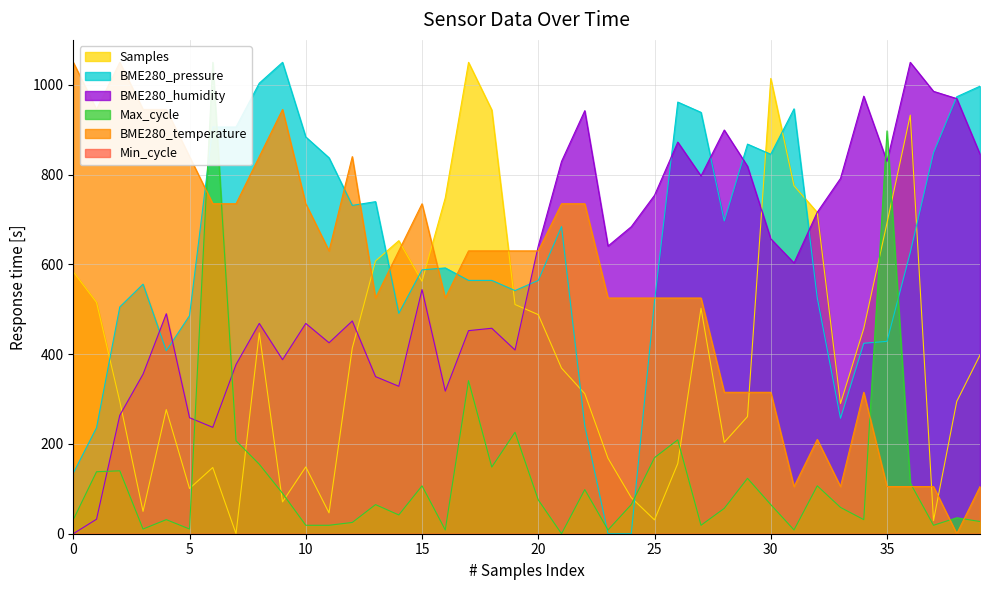

How many values in Max_cycle are above zero?

39